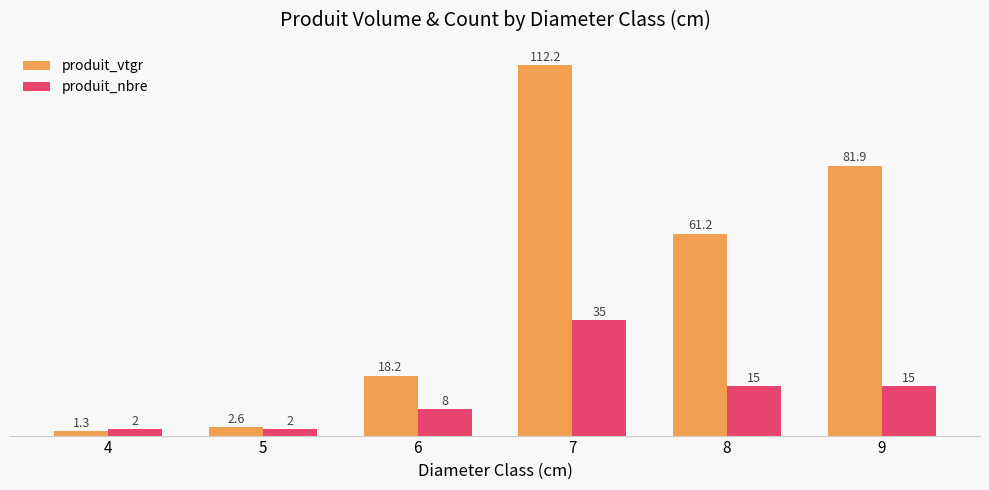

How many produit_nbre values are between 2 and 15?

5